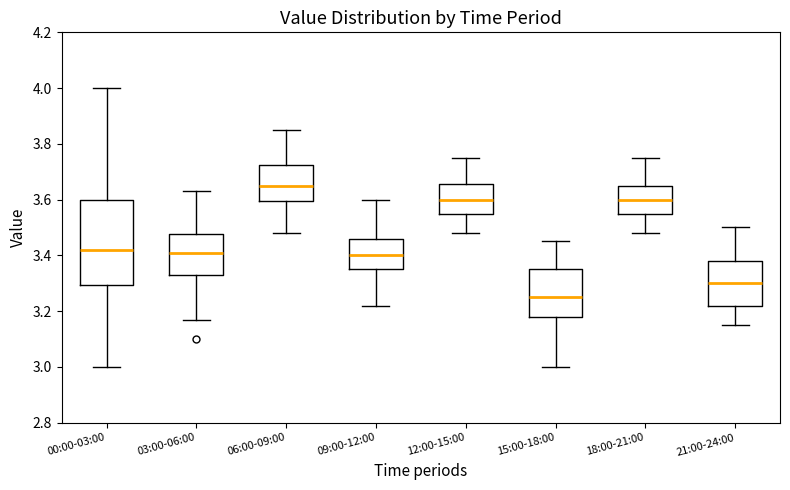

Reading left to right, transcribe this box plot: for each box, give where its median line is, the range the box spans, and where its two whiskers end, as read against the y-axis. The values are not printed on the chart, so give them approximately, as read against the axis.

00:00-03:00: median 3.42, box 3.30 to 3.60, whiskers 3.00 to 4.00
03:00-06:00: median 3.42, box 3.34 to 3.48, whiskers 3.18 to 3.64
06:00-09:00: median 3.66, box 3.60 to 3.72, whiskers 3.48 to 3.86
09:00-12:00: median 3.40, box 3.36 to 3.46, whiskers 3.22 to 3.60
12:00-15:00: median 3.60, box 3.56 to 3.66, whiskers 3.48 to 3.76
15:00-18:00: median 3.26, box 3.18 to 3.36, whiskers 3.00 to 3.46
18:00-21:00: median 3.60, box 3.56 to 3.66, whiskers 3.48 to 3.76
21:00-24:00: median 3.30, box 3.22 to 3.38, whiskers 3.16 to 3.50